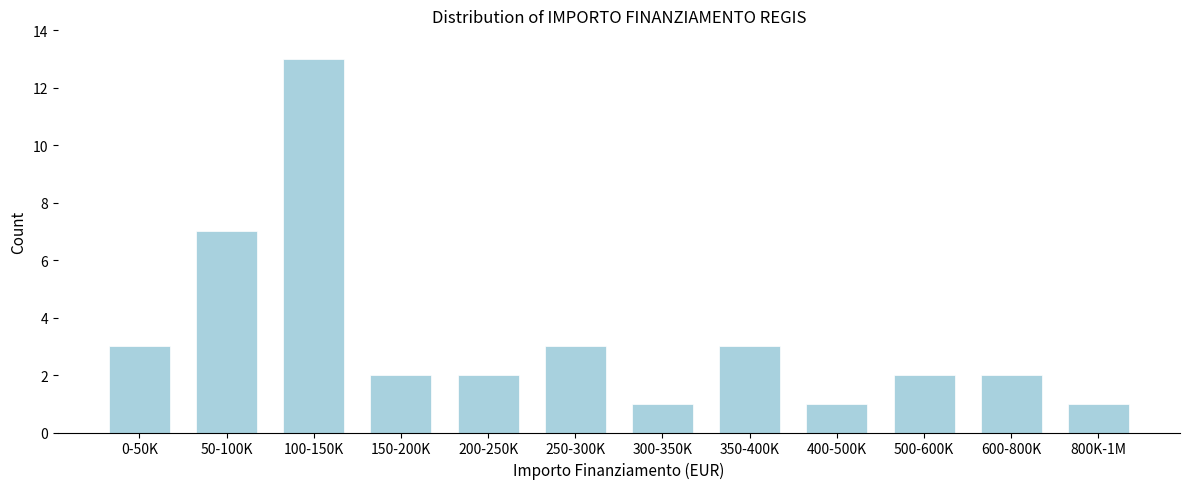

Reading left to right, what are all the values shown in this chart?

3	7	13	2	2	3	1	3	1	2	2	1